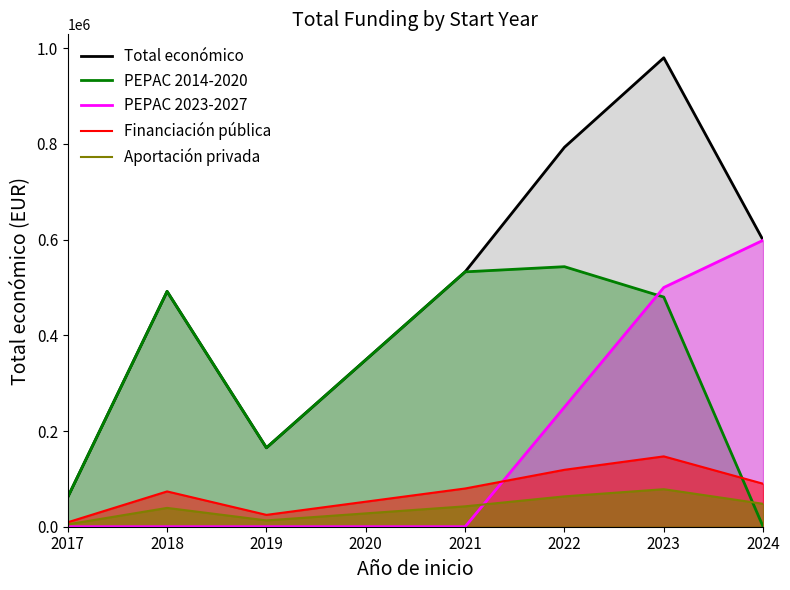

What is the sum of all Aportación privada values?

289798.0